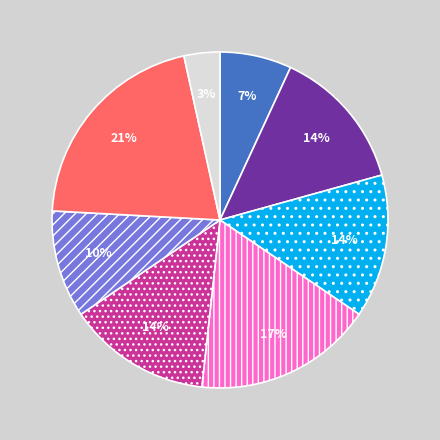

Is there a majority slice in this chart?

No